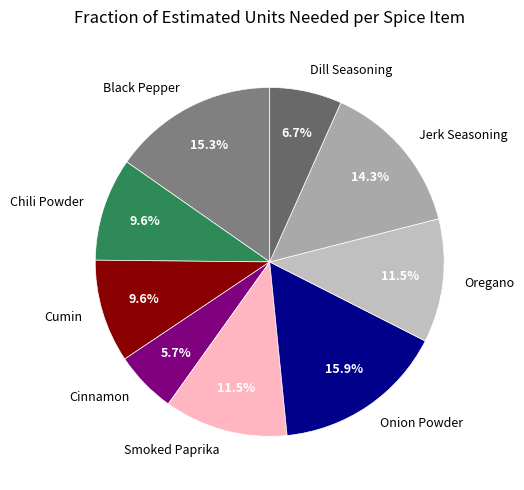

How many slices are in this pie chart?

9